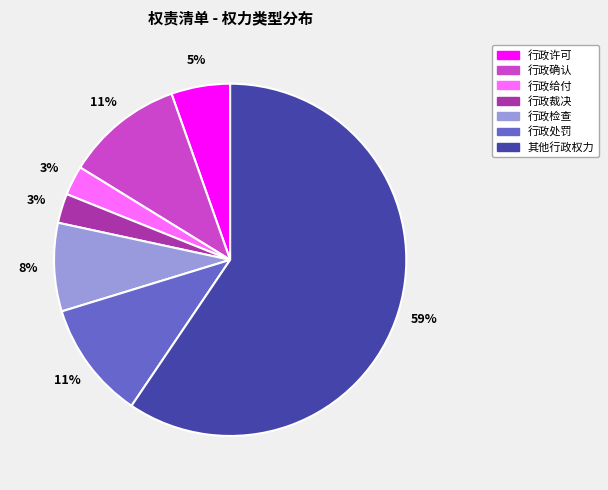

Which has a higher value, 行政裁决 or 行政许可?

行政许可